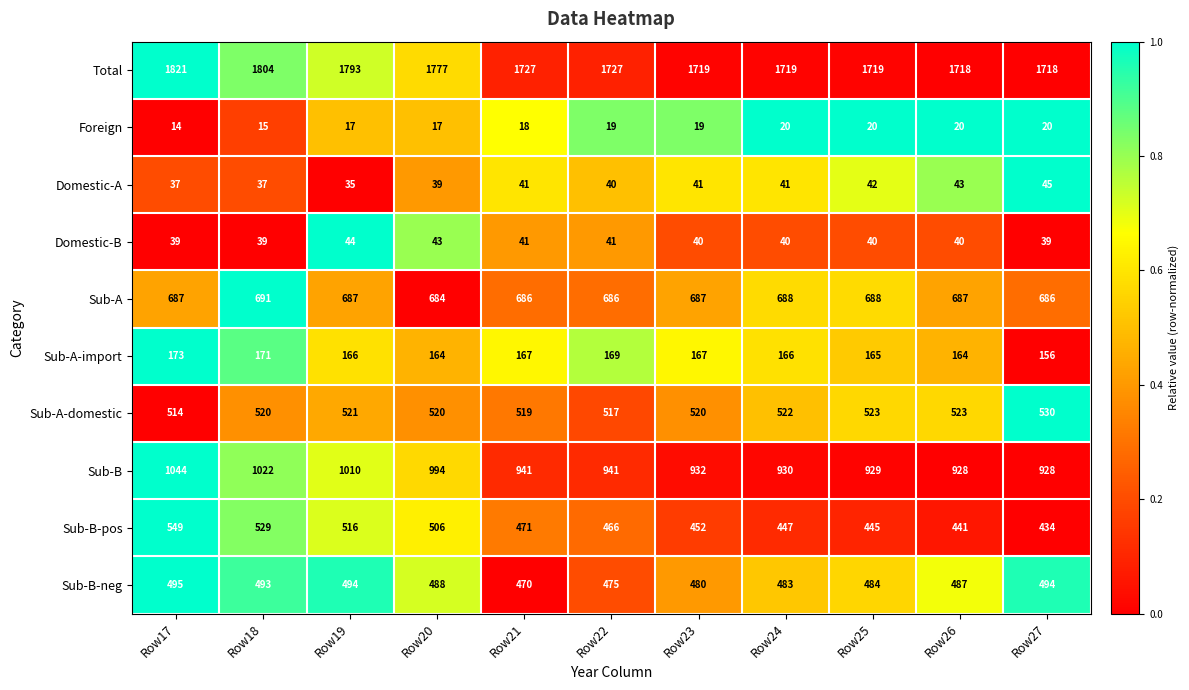

Between Row24 and Row27, which series saw the biggest shift?

Sub-B-pos